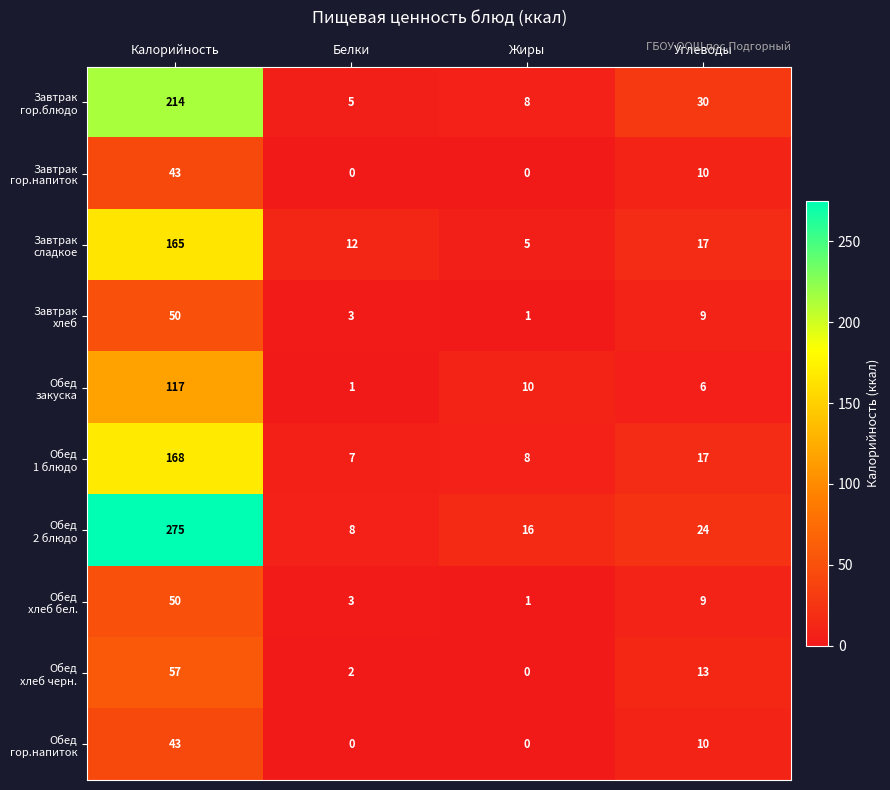

At which category is the sum across all series the highest?

Калорийность